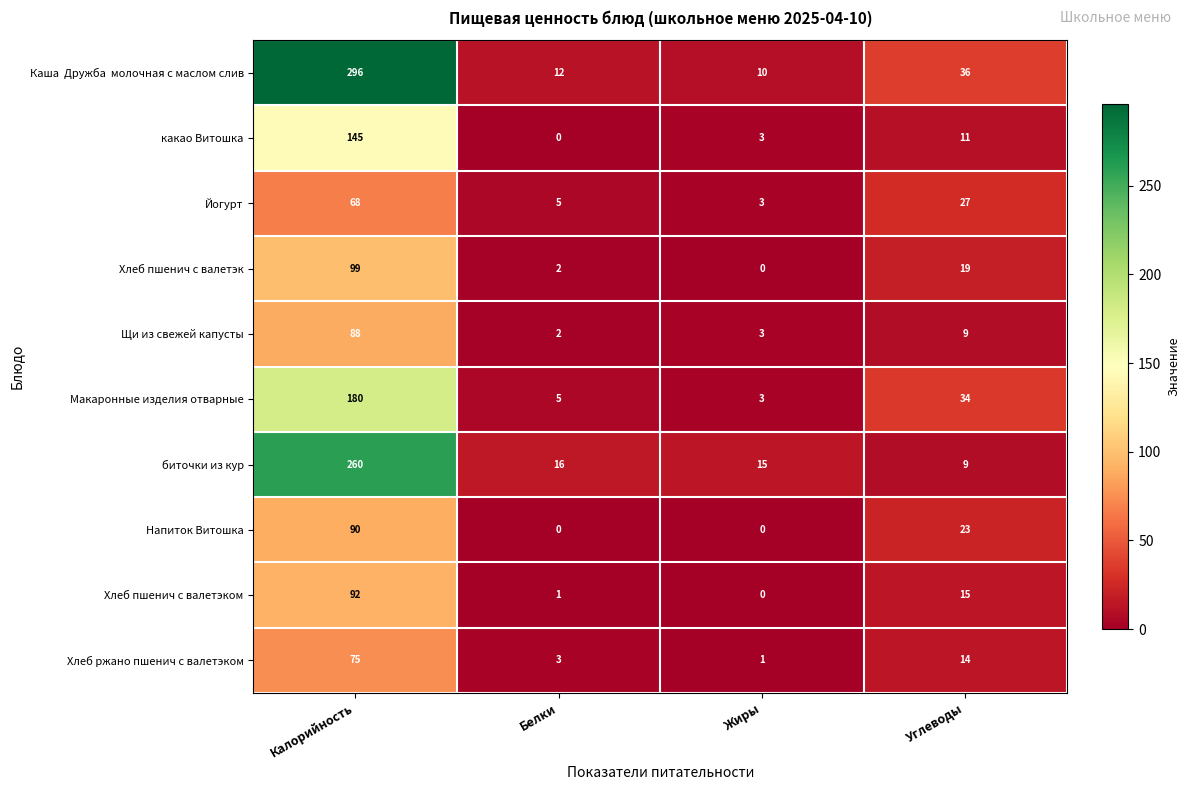

The value of Щи из свежей капусты at Калорийность is 88. True or false?

True